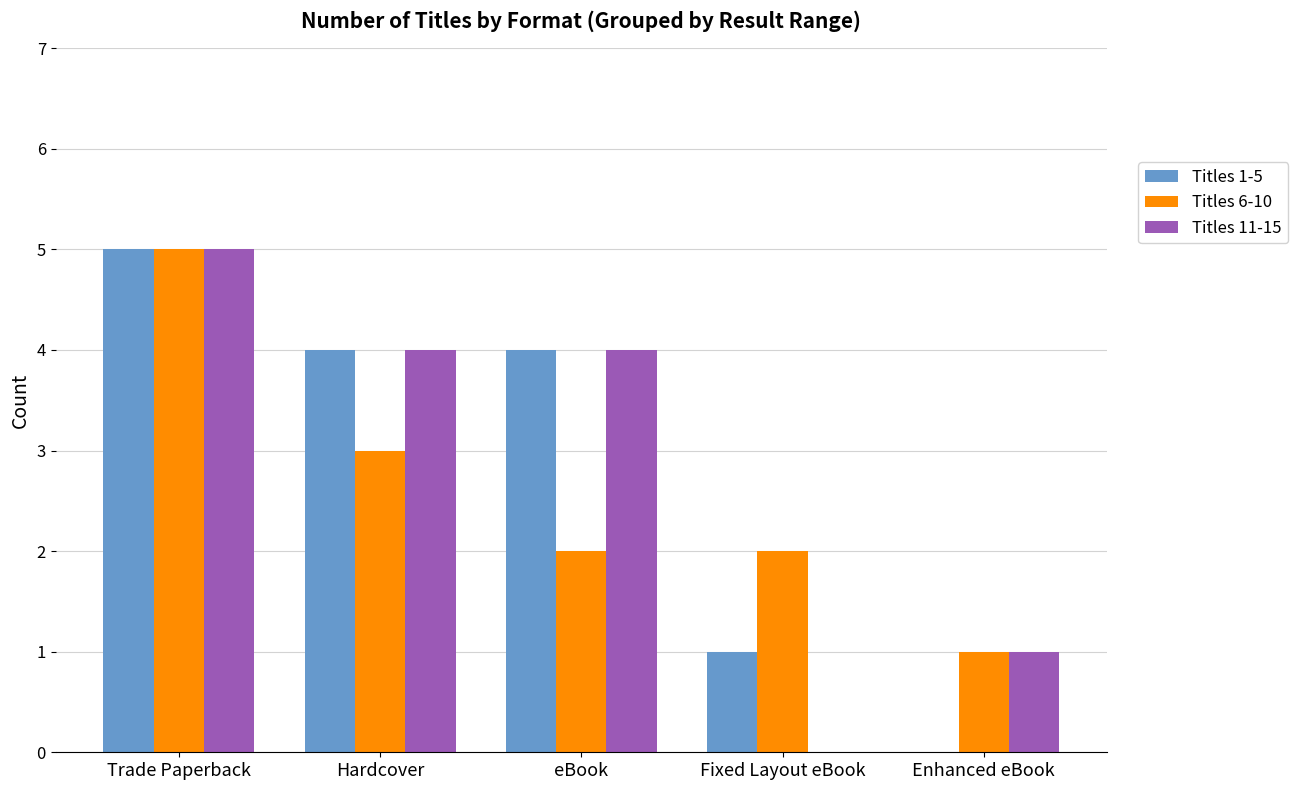

How many values in Titles 1-5 are above zero?

4